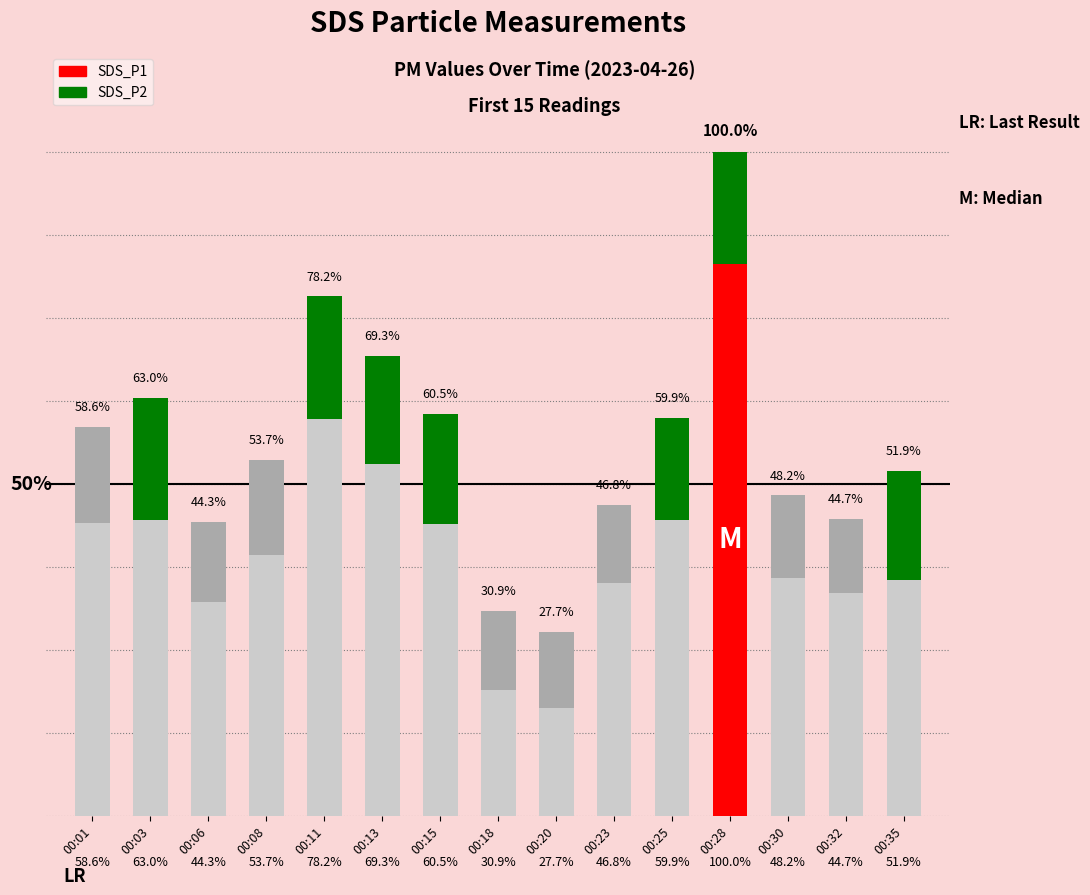

The SDS_P1 series shows 0.2 at 00:35. True or false?

False